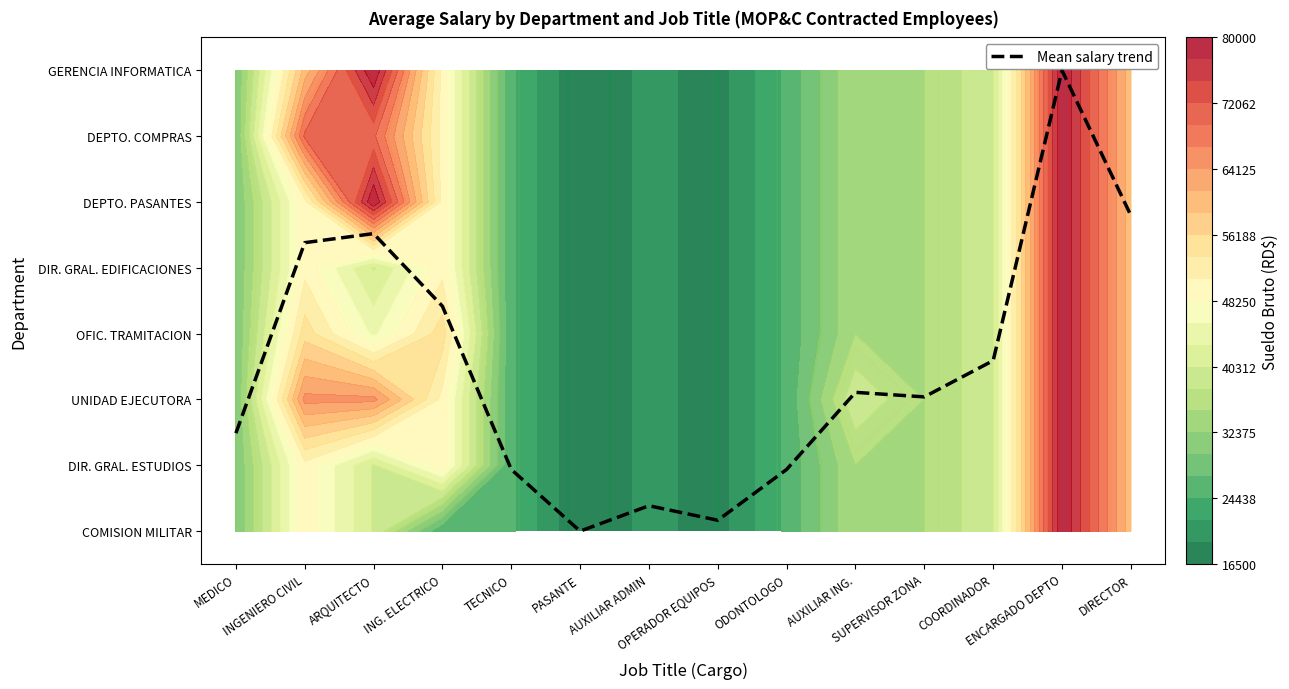

Rank the categories by value from highest to lowest.

ENCARGADO DEPTO, DIRECTOR, ARQUITECTO, INGENIERO CIVIL, ING. ELECTRICO, COORDINADOR, AUXILIAR ING., SUPERVISOR ZONA, MEDICO, TECNICO, ODONTOLOGO, AUXILIAR ADMIN, OPERADOR EQUIPOS, PASANTE